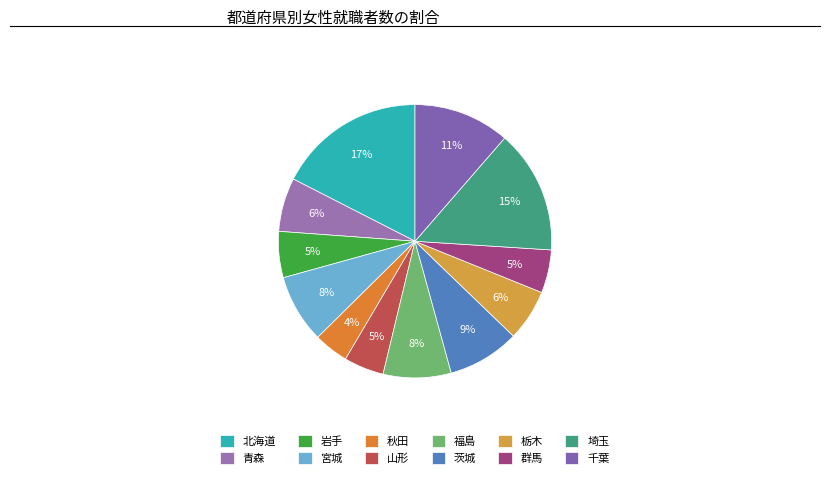

To the nearest percent, what portion does 岩手 represent?

5%